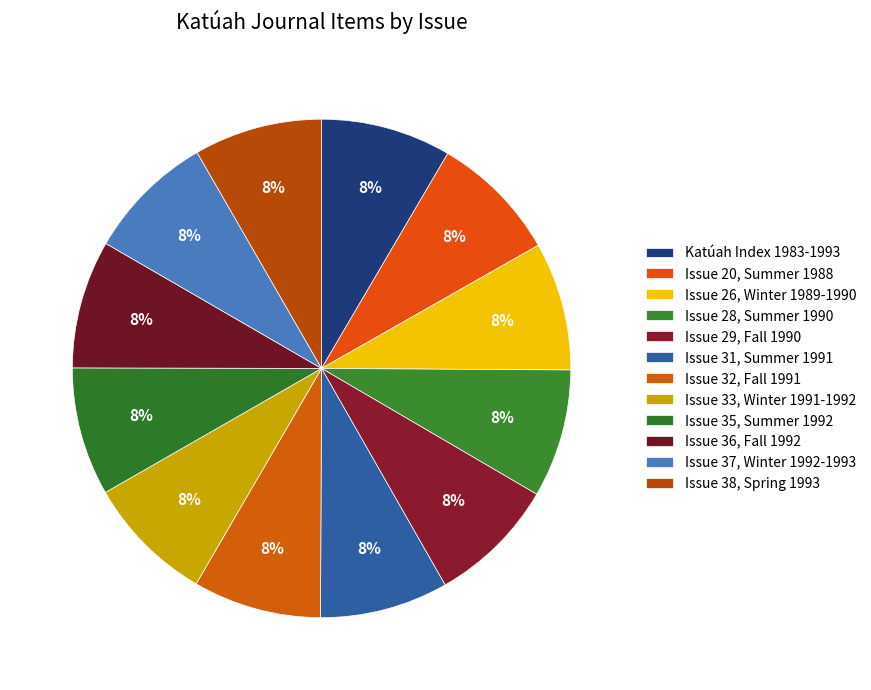

Is there a majority slice in this chart?

No